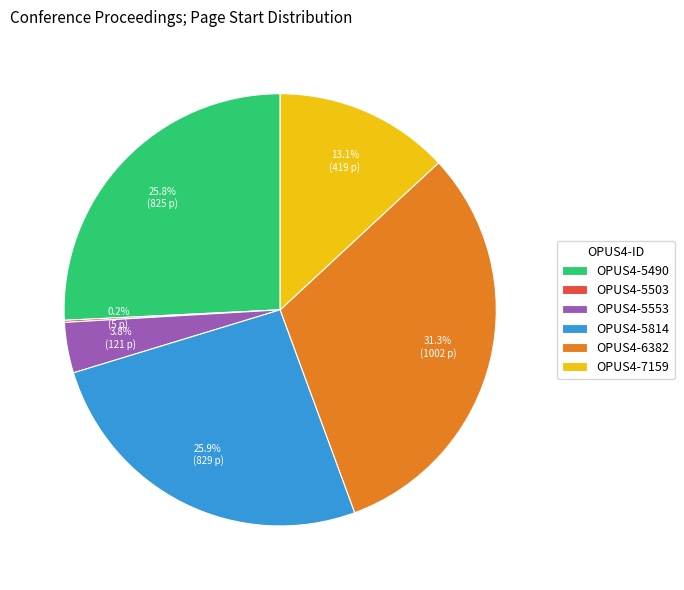

To the nearest percent, what portion does OPUS4-7159 represent?

13%